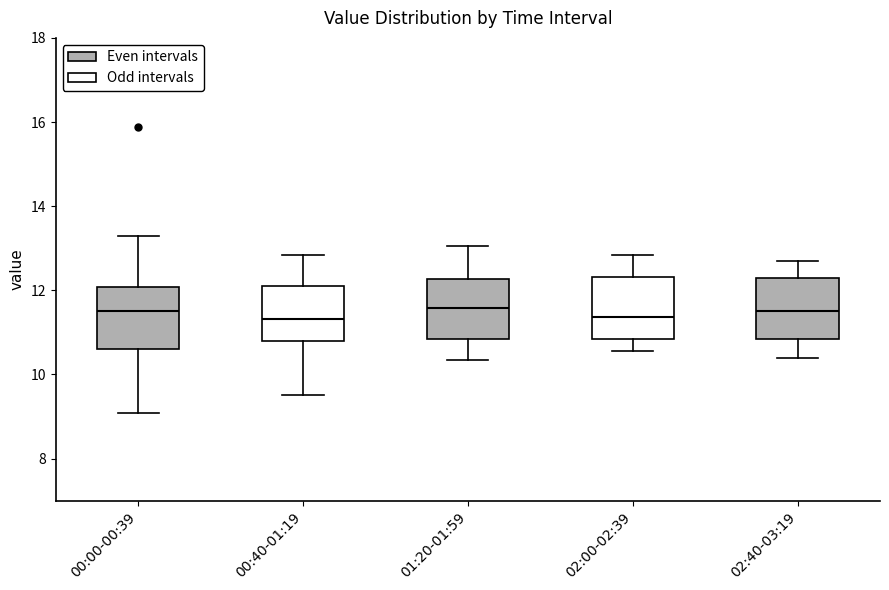

Where is the upper edge of the box for 01:20-01:59 on the y-axis? The values are not printed on the chart, so give them approximately, as read against the axis.

12.2